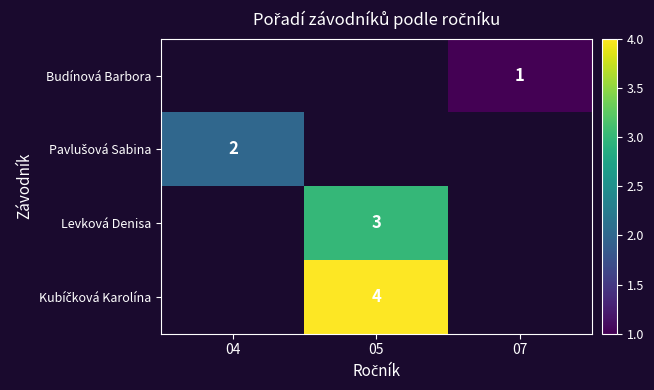

Is it true that Levková Denisa equals 3 at 05?

True